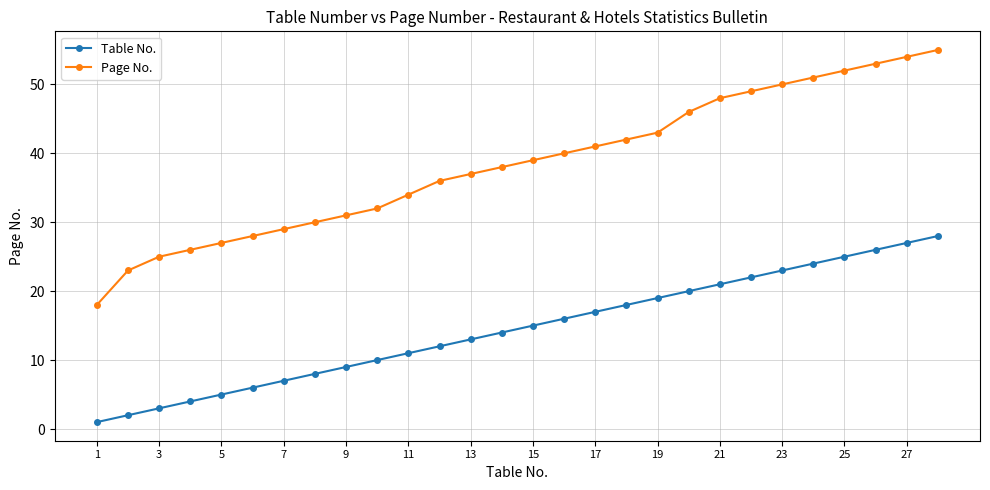

Which series has the largest total across all categories?

Page No.